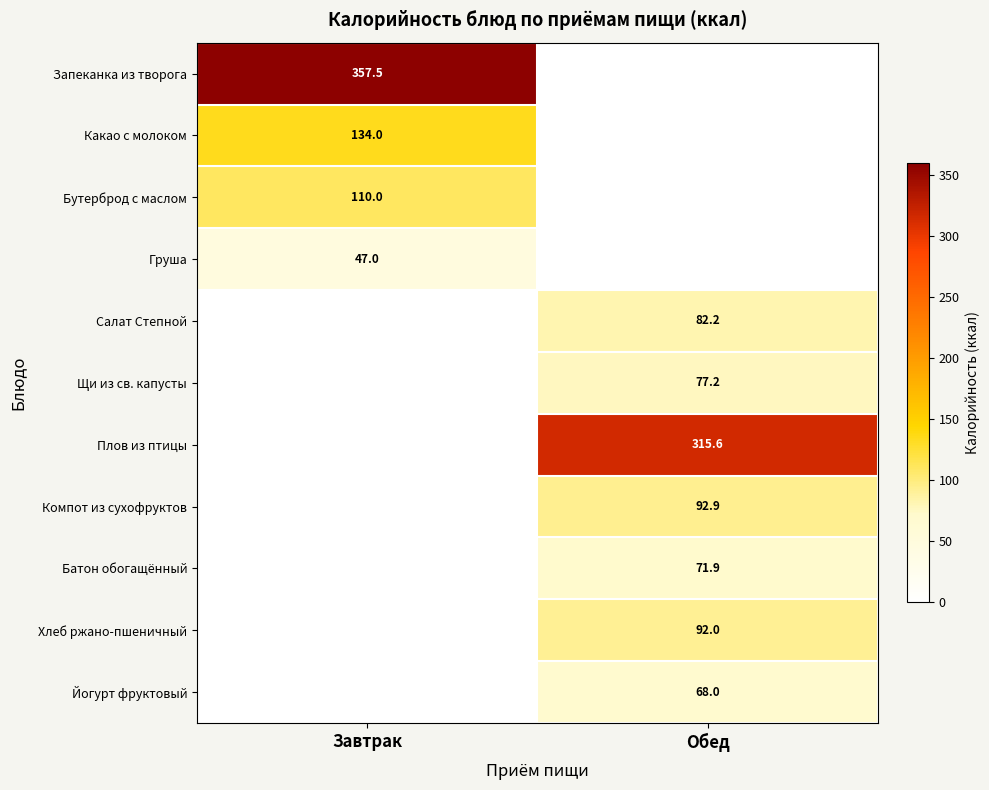

The value of Щи из св. капусты at Обед is 77.2. True or false?

True